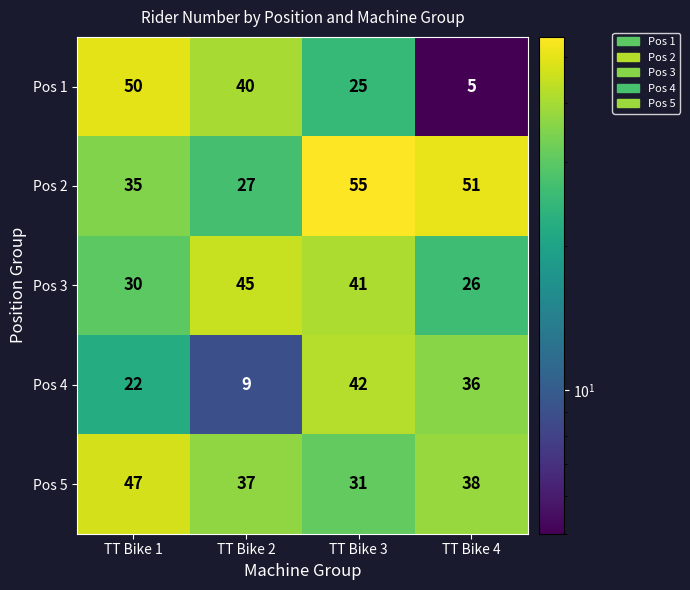

At how many categories does at least one series exceed 36?

4